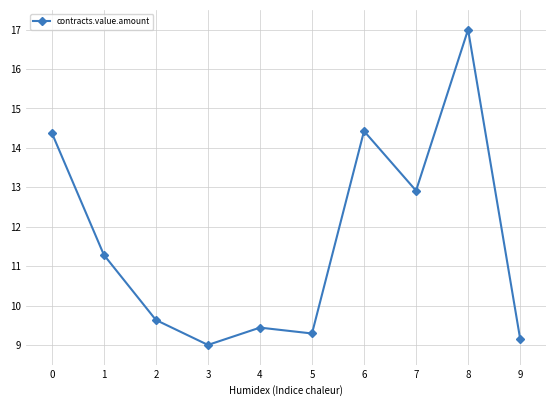

True or false: there are more than 0 points higher than both neighbors.

True